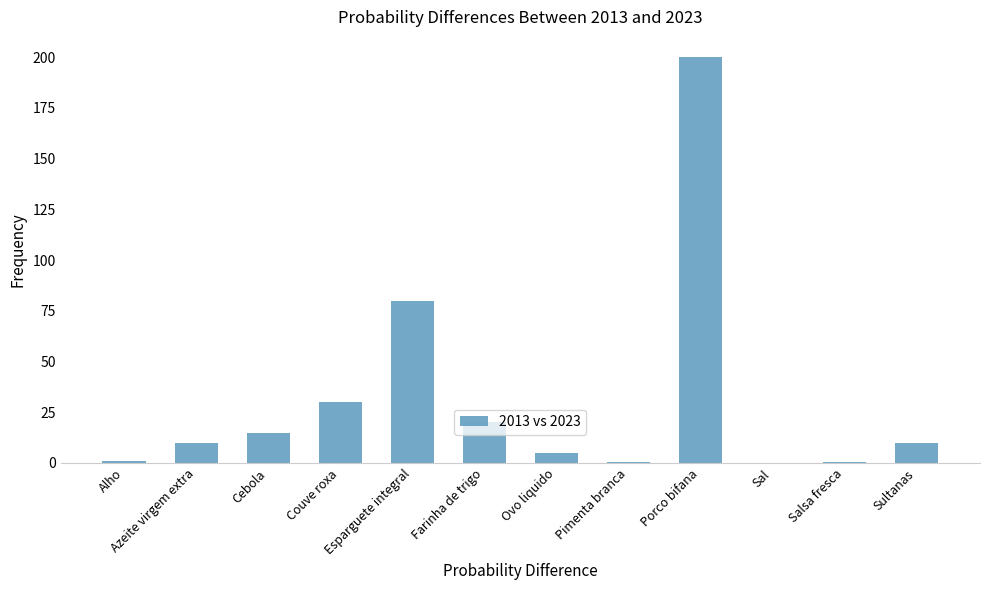

At which label is the value closest to 100?

Esparguete integral